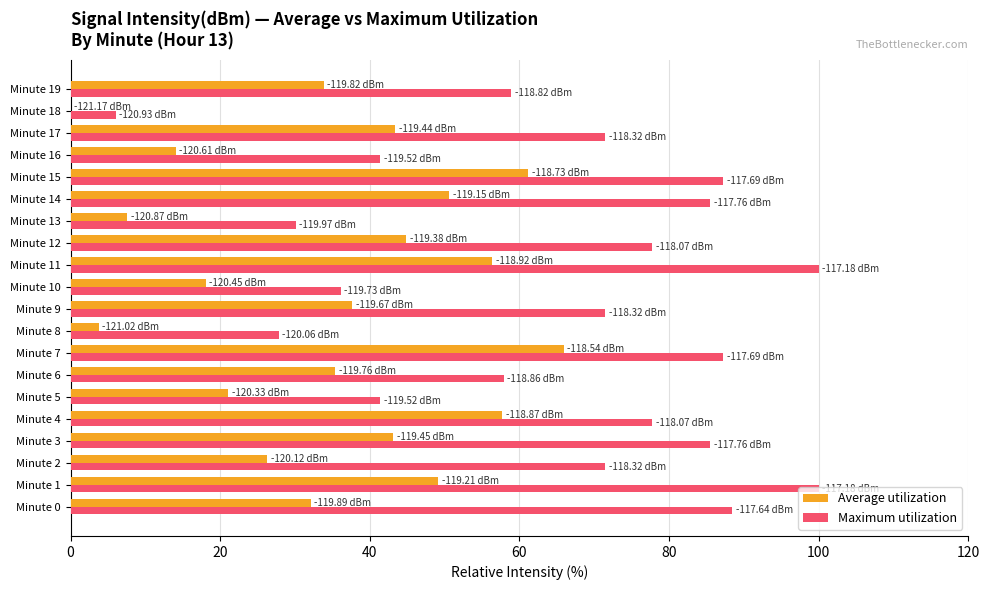

Count the number of data series in this chart.

2